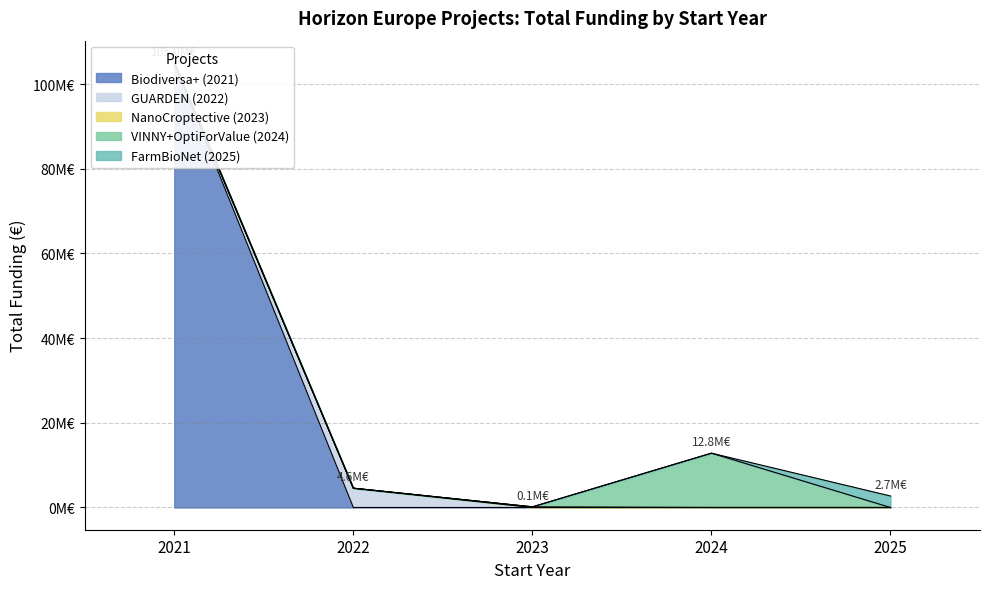

What is the minimum value shown in the chart?

150000